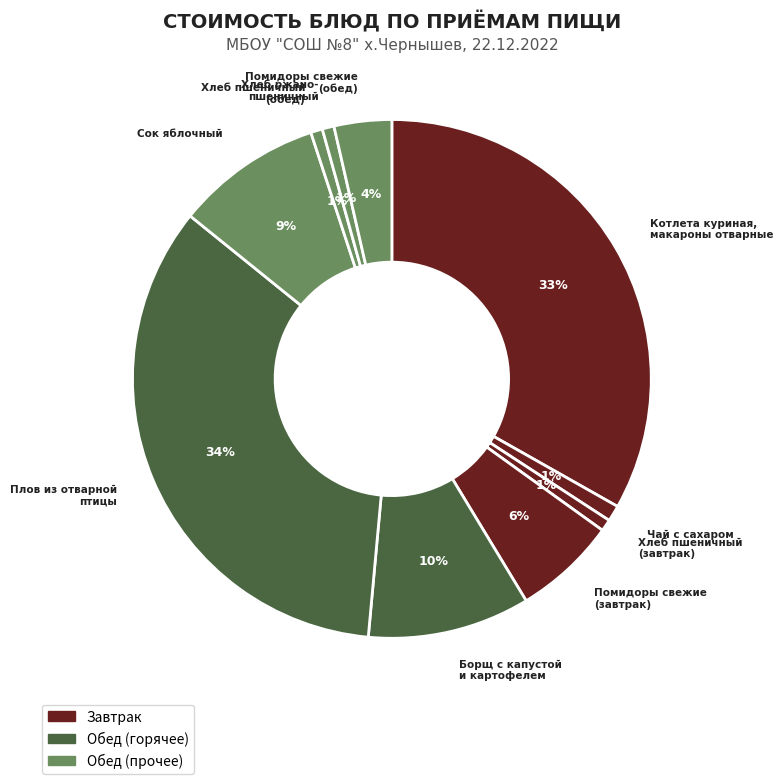

Which category has the smallest portion of the pie?

Хлеб пшеничный
(завтрак)